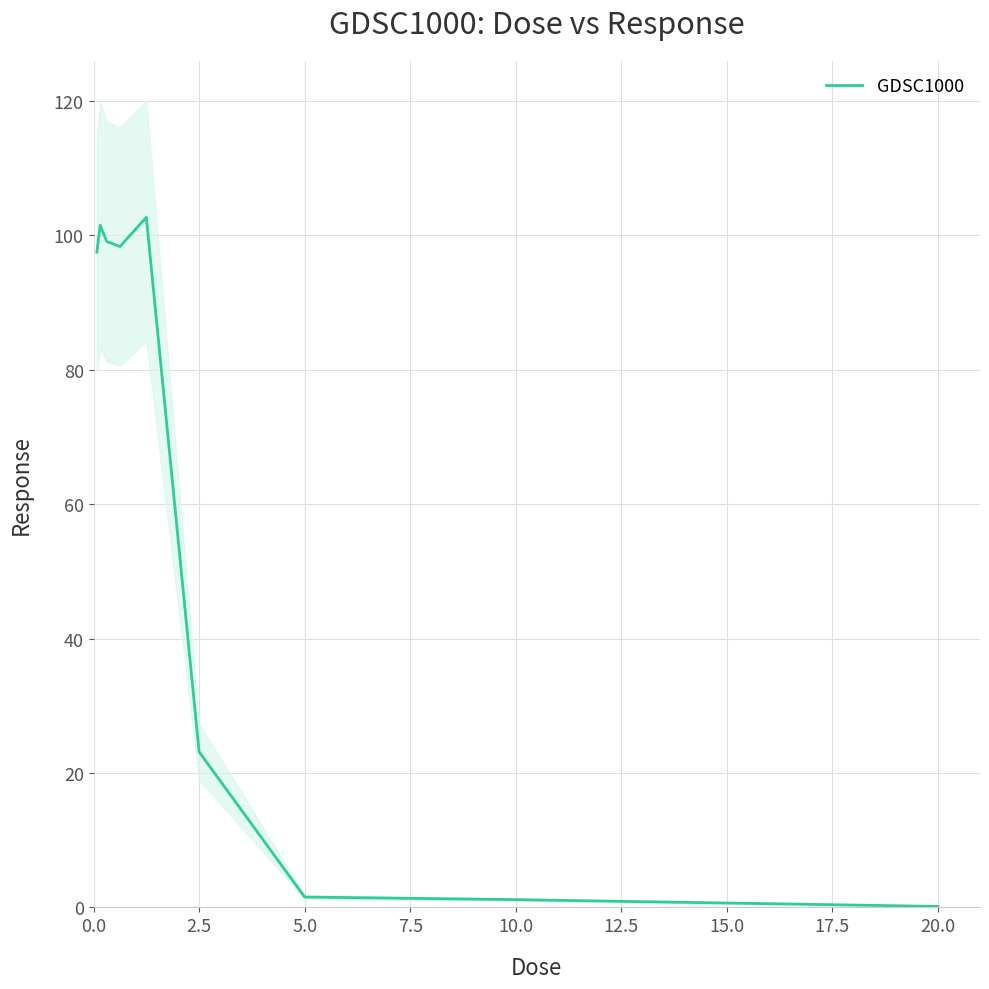

The GDSC1000 series shows 0.2 at 20.0. True or false?

True